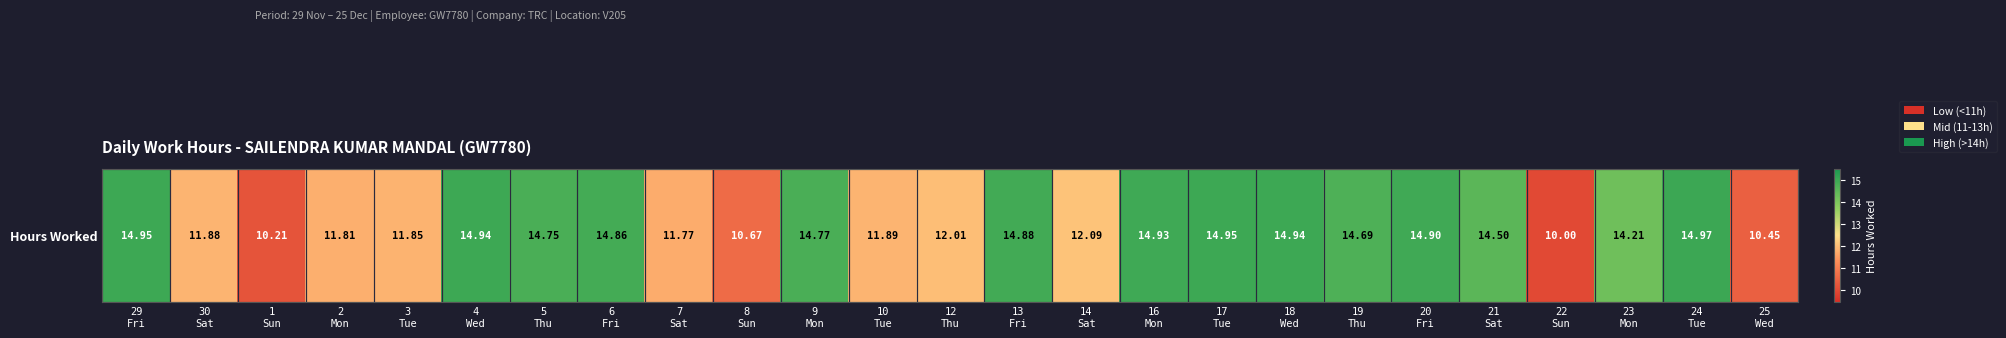

How many data points does each series have?

25